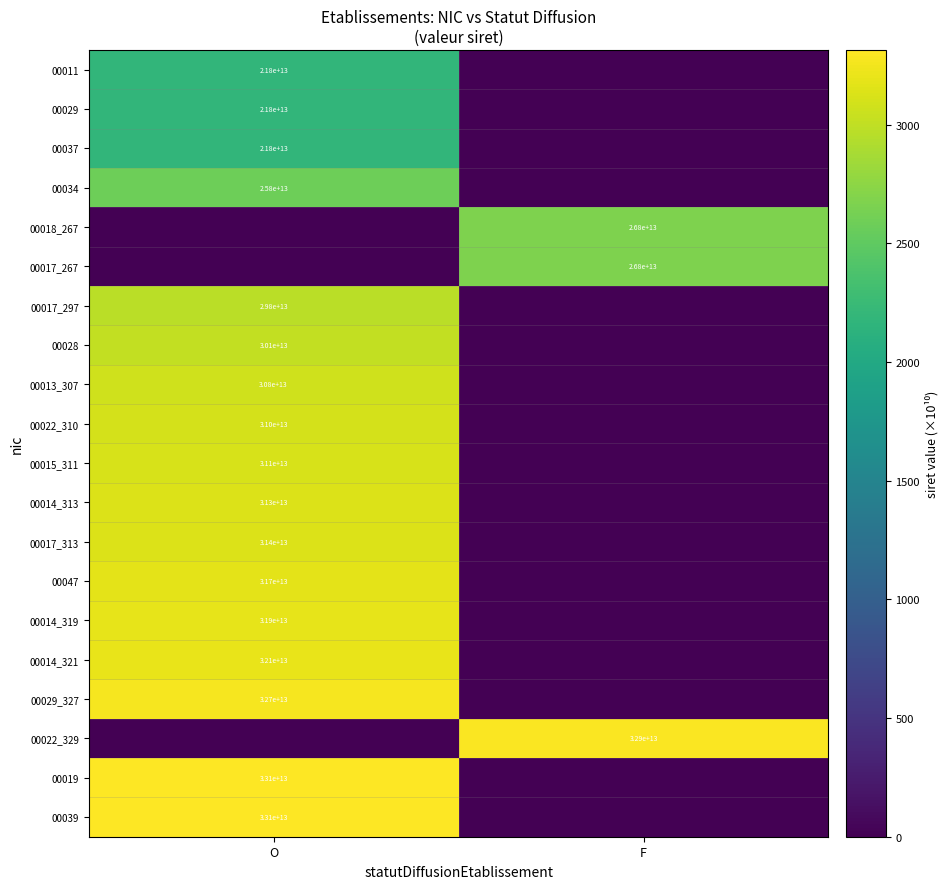

Is the value of 00011 at O greater than the value of 00017_297 at O?

No